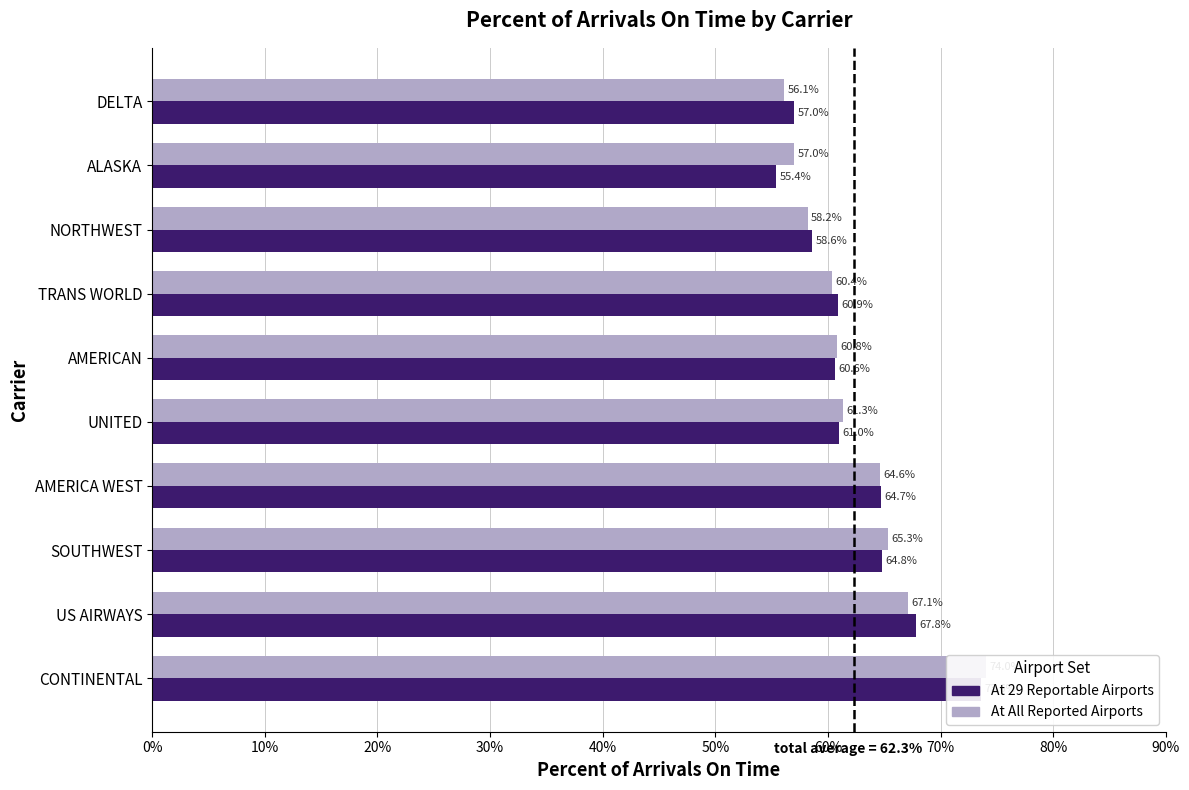

How many bars are there in each group?

2